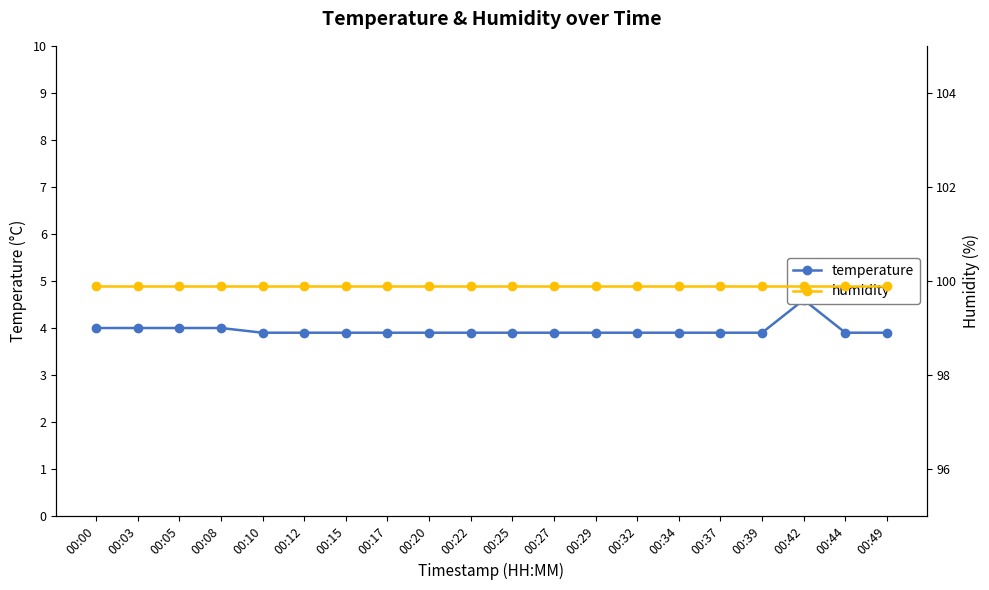

What is the value of the humidity point at the 12th from the left?

99.9